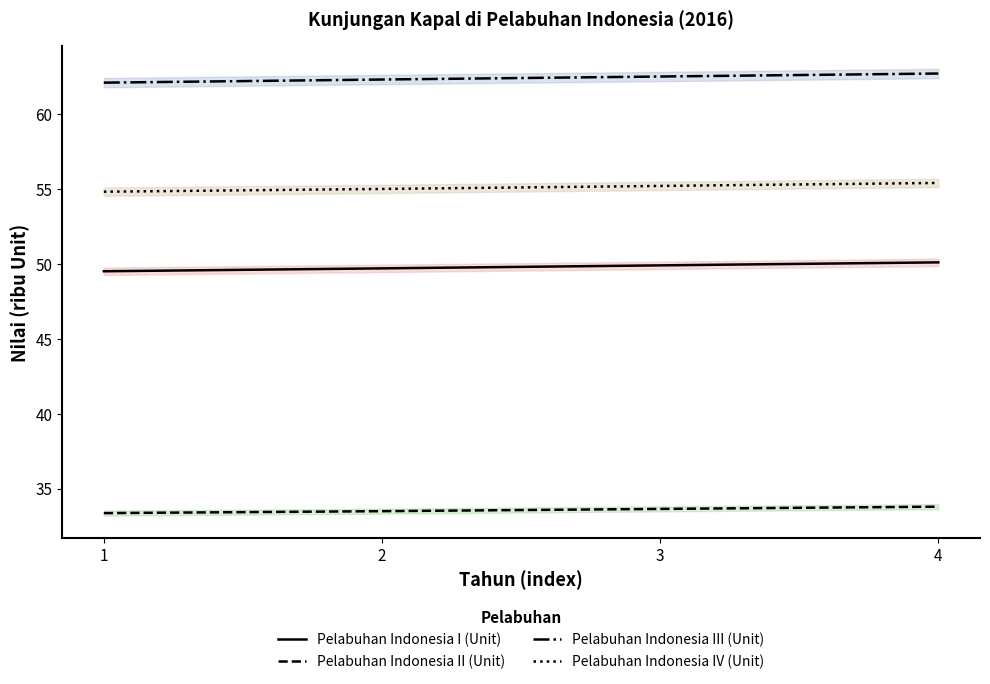

Reading left to right, list all the values displayed in this chart.

Pelabuhan Indonesia I (Unit): 1=49.5	2=49.7	3=49.9	4=50.1
Pelabuhan Indonesia II (Unit): 1=33.4	2=33.5	3=33.6	4=33.8
Pelabuhan Indonesia III (Unit): 1=62.1	2=62.3	3=62.5	4=62.7
Pelabuhan Indonesia IV (Unit): 1=54.8	2=55.0	3=55.2	4=55.4